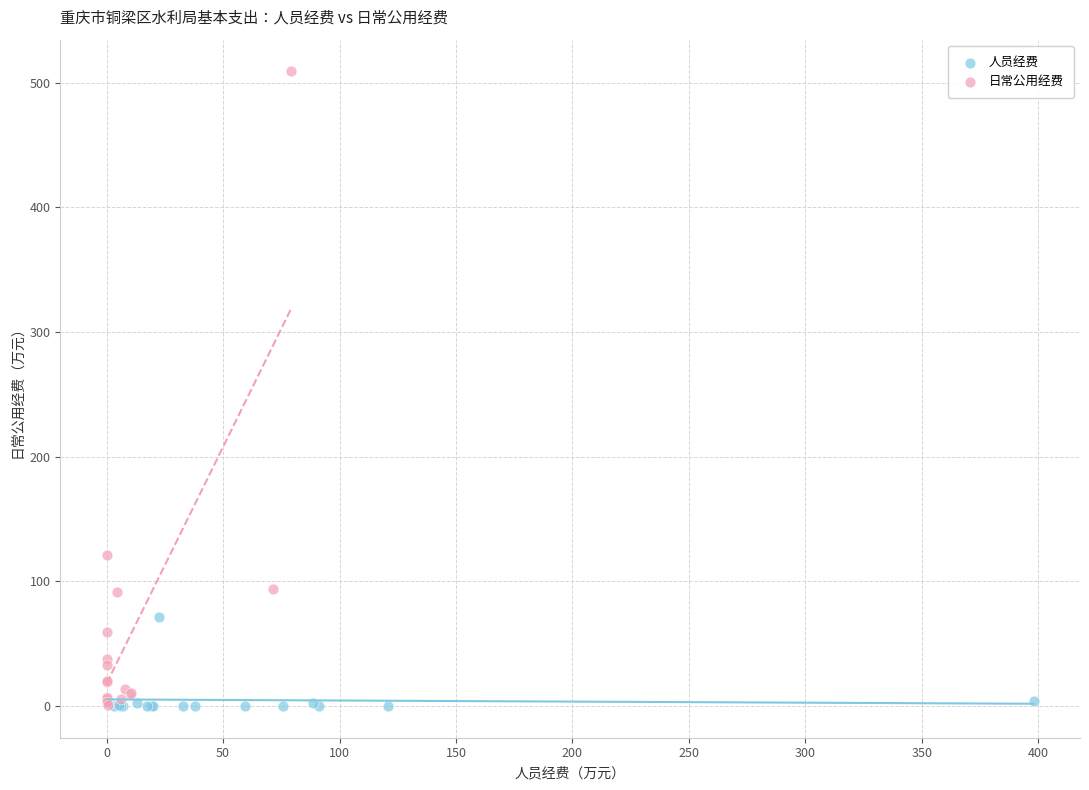

Which series has the largest Y range (max minus min)?

日常公用经费